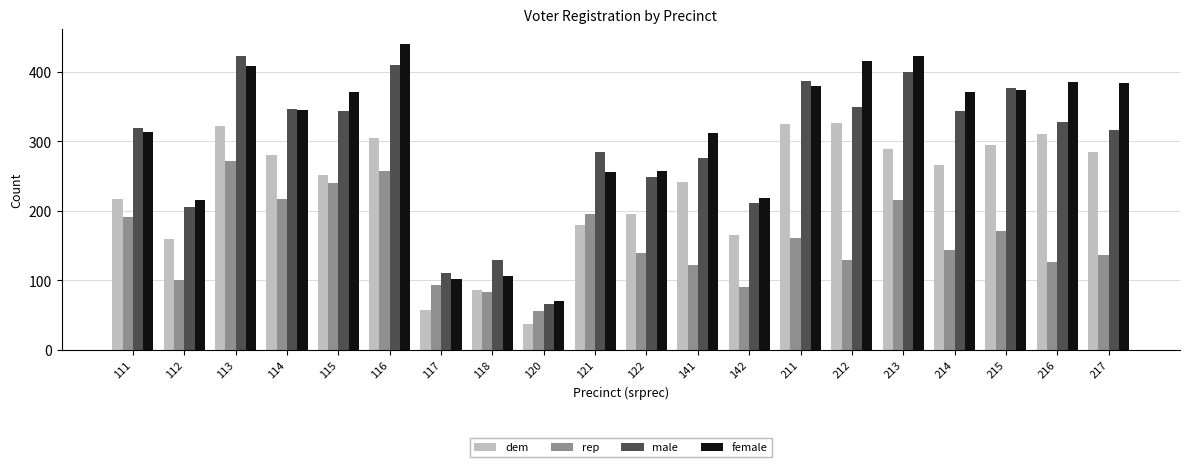

Rank the series by their maximum value, from highest to lowest.

female, male, dem, rep